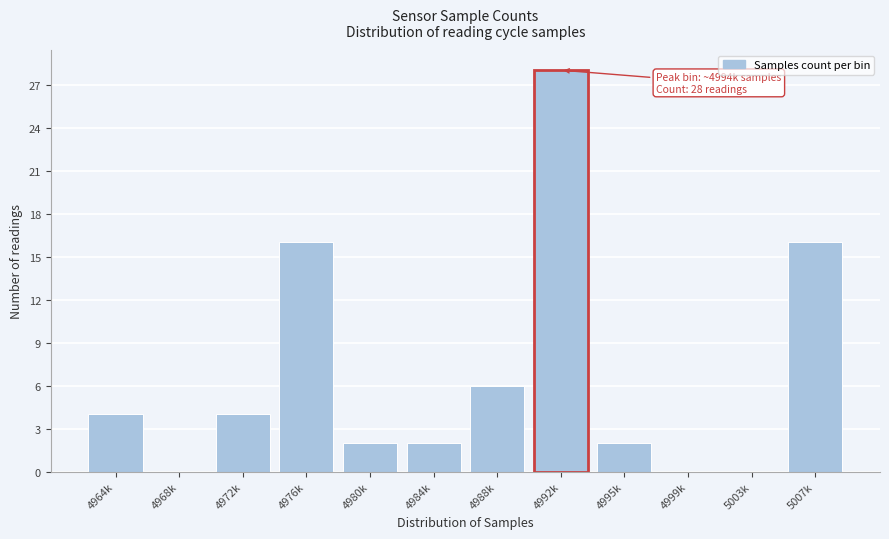

Reading right to left, list all the values displayed in this chart.

5007k=16	5003k=0	4999k=0	4995k=2	4992k=28	4988k=6	4984k=2	4980k=2	4976k=16	4972k=4	4968k=0	4964k=4